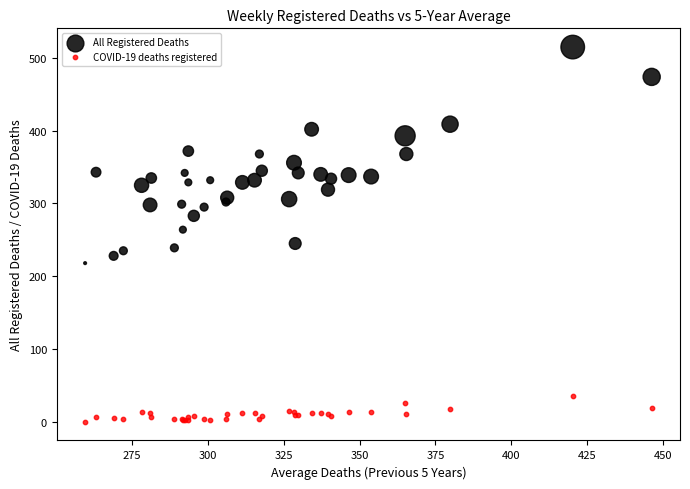

Which series has the widest spread of Y values?

All Registered Deaths